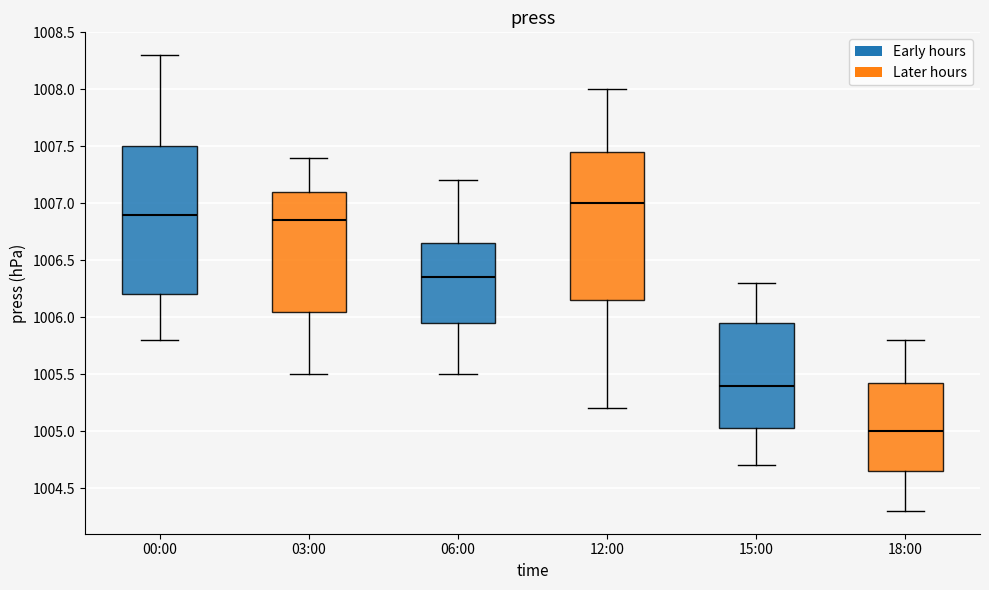

Reading left to right, read every box against the y-axis: the position of its median line, the range the box covers, and the ends of its whiskers. The values are not printed on the chart, so give them approximately, as read against the axis.

00:00: median 1006.90, box 1006.20 to 1007.50, whiskers 1005.80 to 1008.30
03:00: median 1006.85, box 1006.05 to 1007.10, whiskers 1005.50 to 1007.40
06:00: median 1006.35, box 1005.95 to 1006.65, whiskers 1005.50 to 1007.20
12:00: median 1007.00, box 1006.15 to 1007.45, whiskers 1005.20 to 1008.00
15:00: median 1005.40, box 1005.05 to 1005.95, whiskers 1004.70 to 1006.30
18:00: median 1005.00, box 1004.65 to 1005.45, whiskers 1004.30 to 1005.80